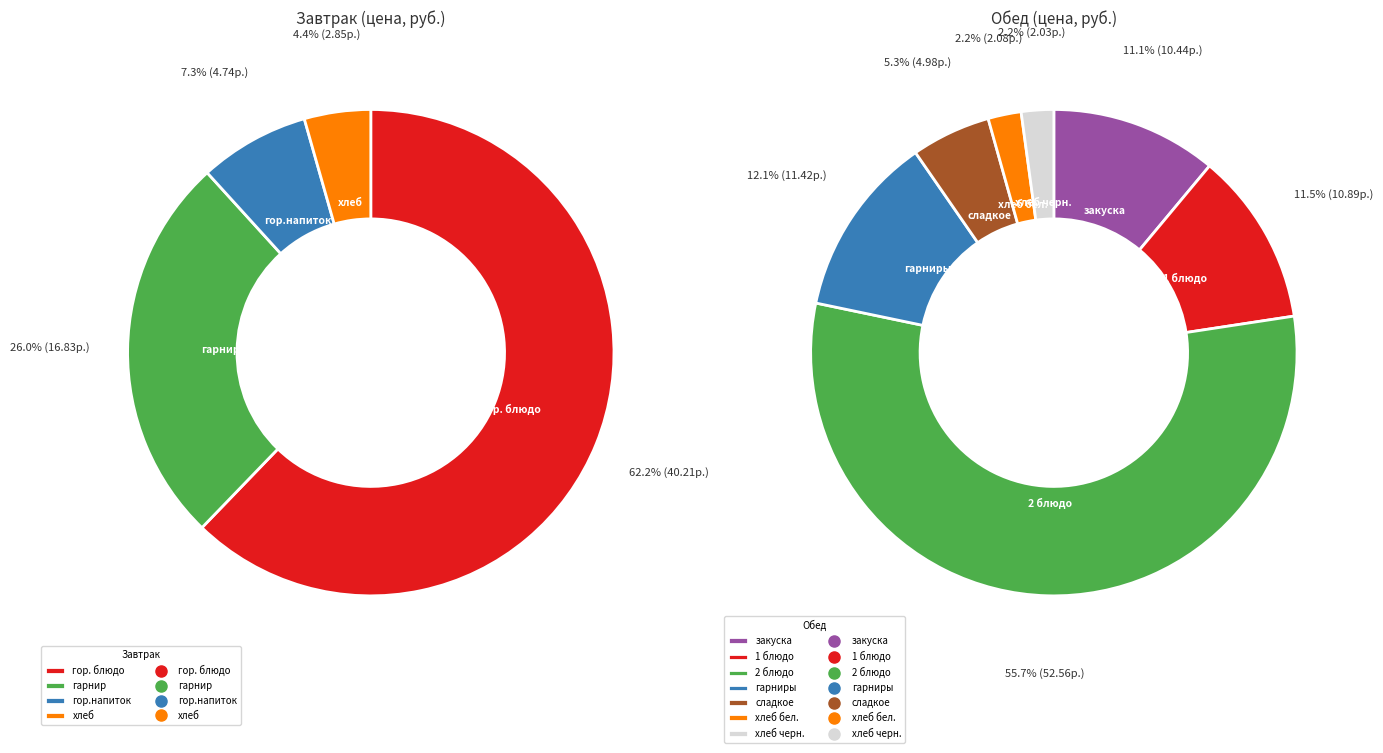

Does гор.напиток account for over 50% of the chart?

No